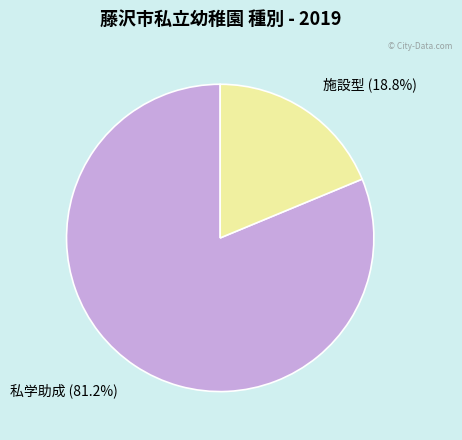

How many slices are in this pie chart?

2